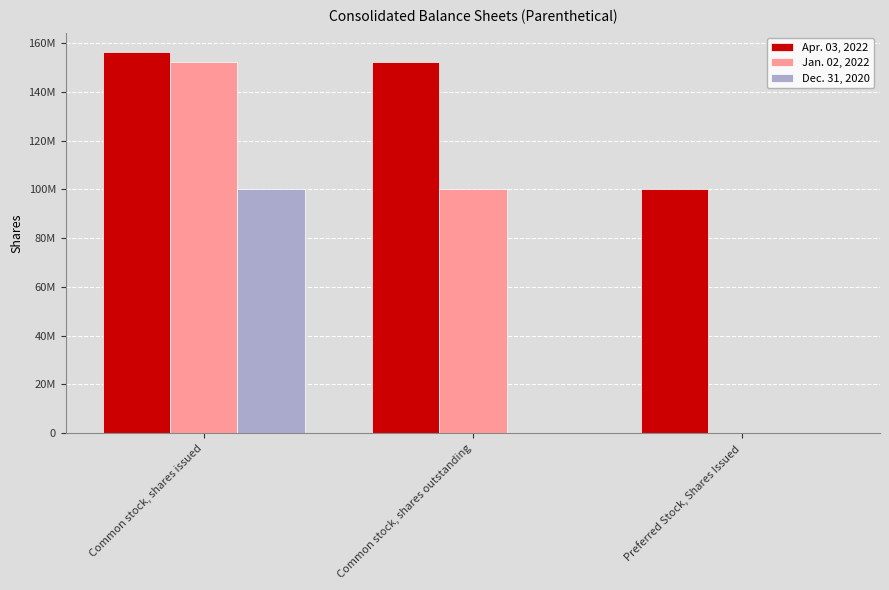

What is the label of the 3rd bar from the left?

Preferred Stock, Shares Issued